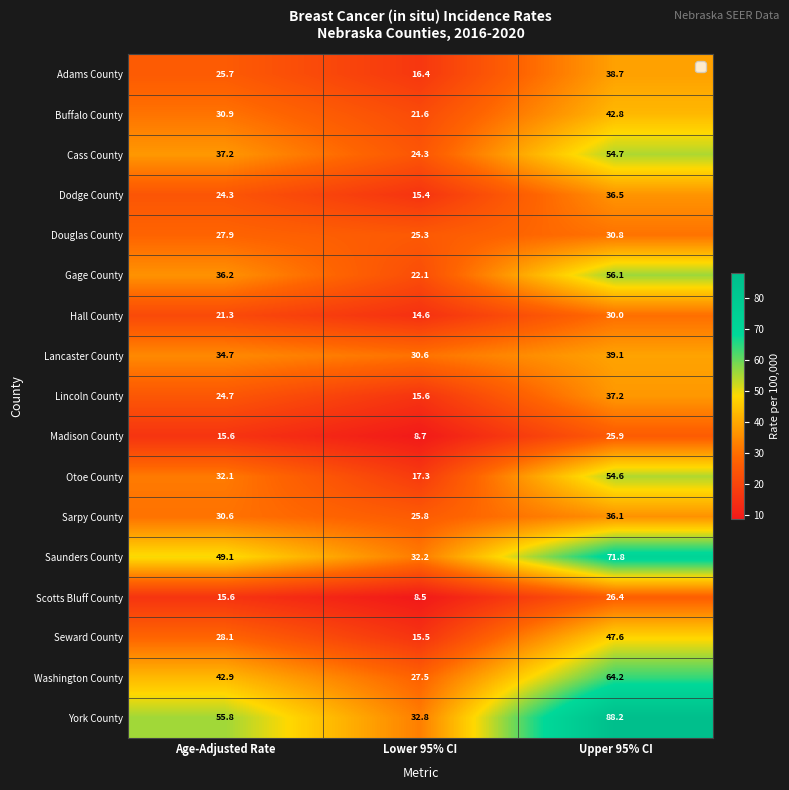

At which category is the sum across all series the highest?

Upper 95% CI